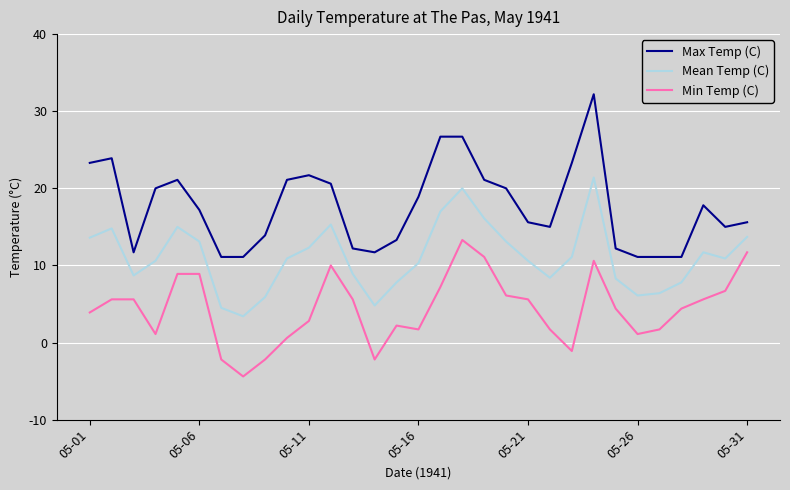

True or false: Mean Temp (C) and Max Temp (C) intersect in this chart.

False